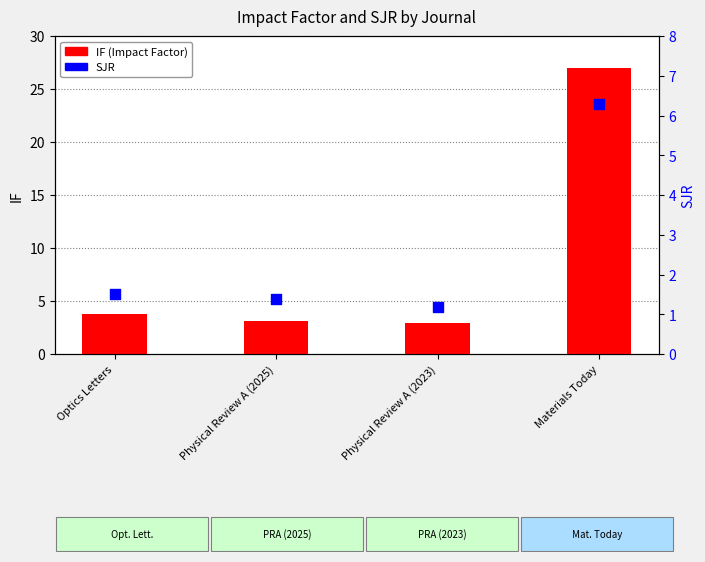

At which category is the sum across all series the highest?

Materials Today